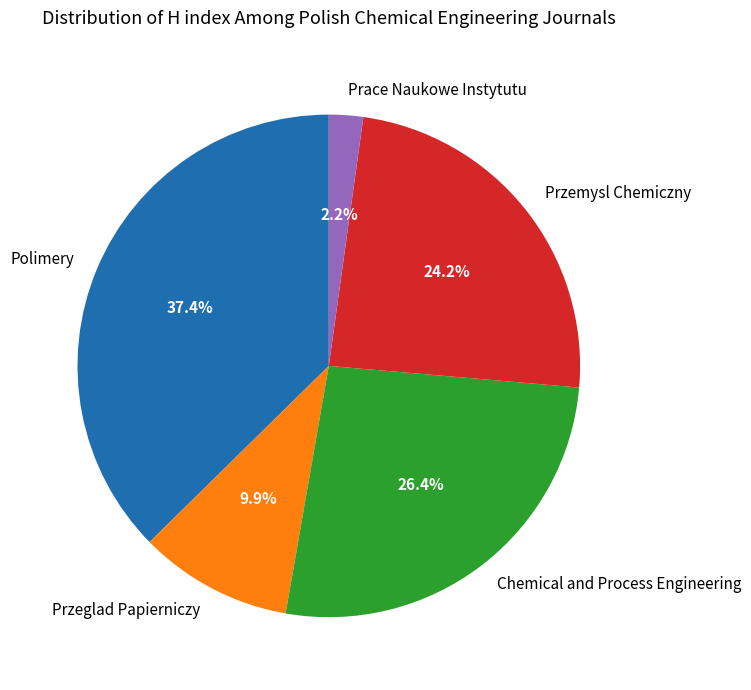

True or false: Chemical and Process Engineering accounts for 26% of the total.

True